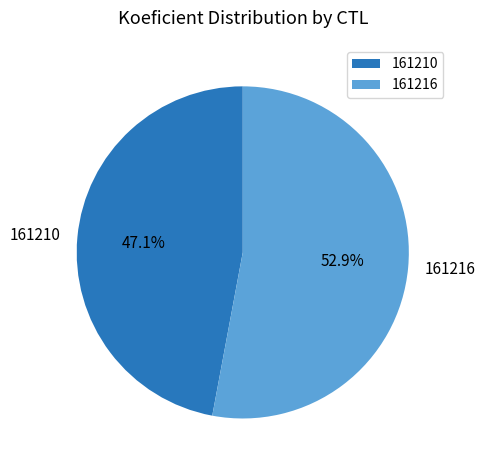

Count the number of slices in the pie.

2